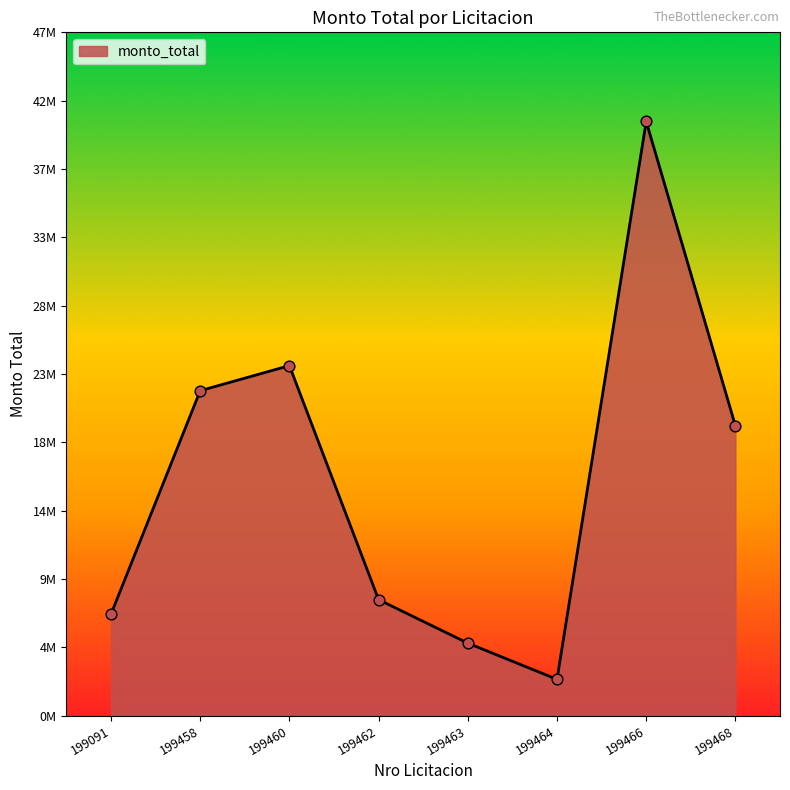

What is the change in value from 199458 to 199466?

+18580000